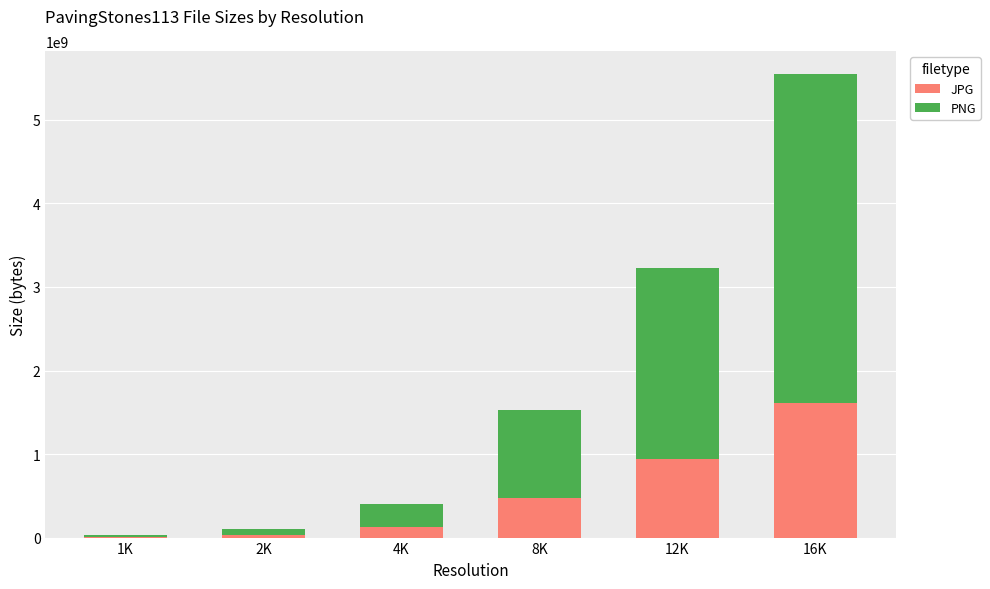

The value of JPG at 4K is 129381916. True or false?

True